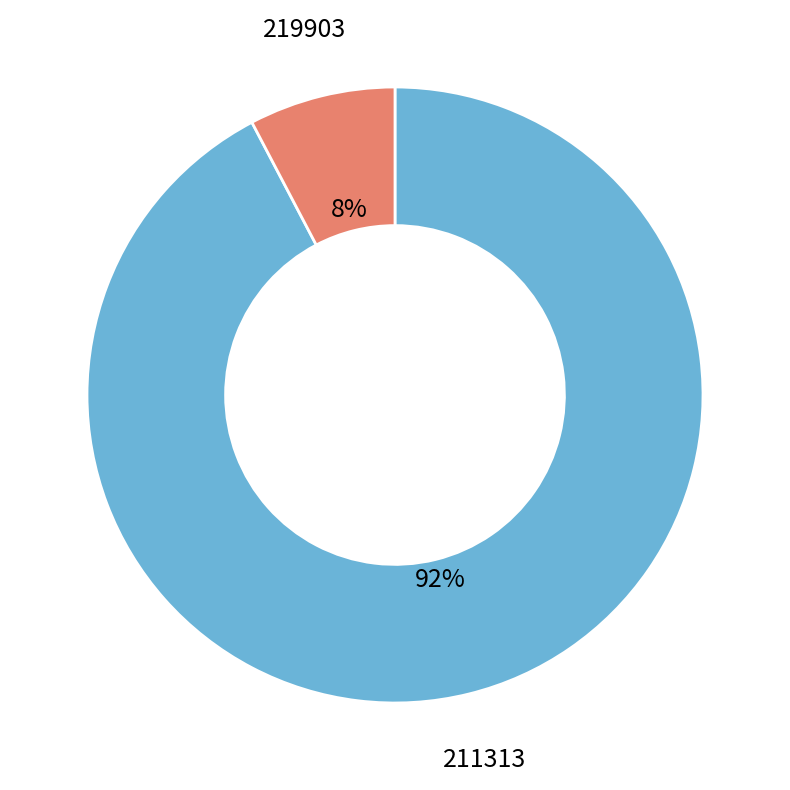

Is there a majority slice in this chart?

Yes